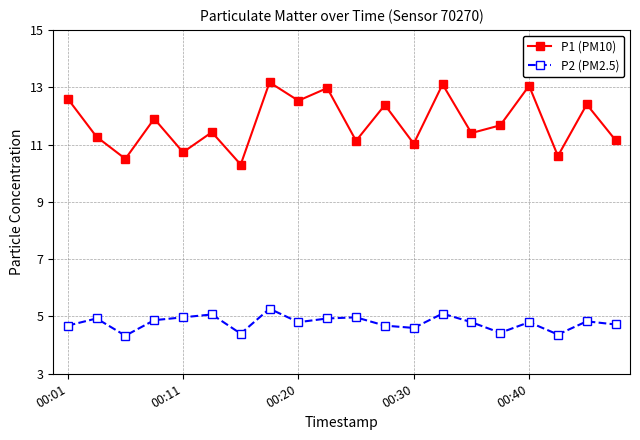

How many lines are shown in the chart?

2